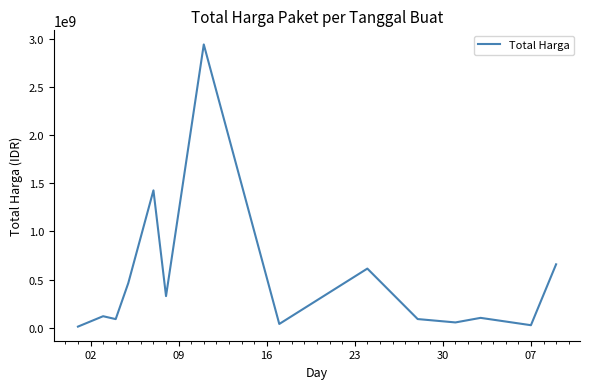

What is the difference between the maximum and minimum values?

2926175740